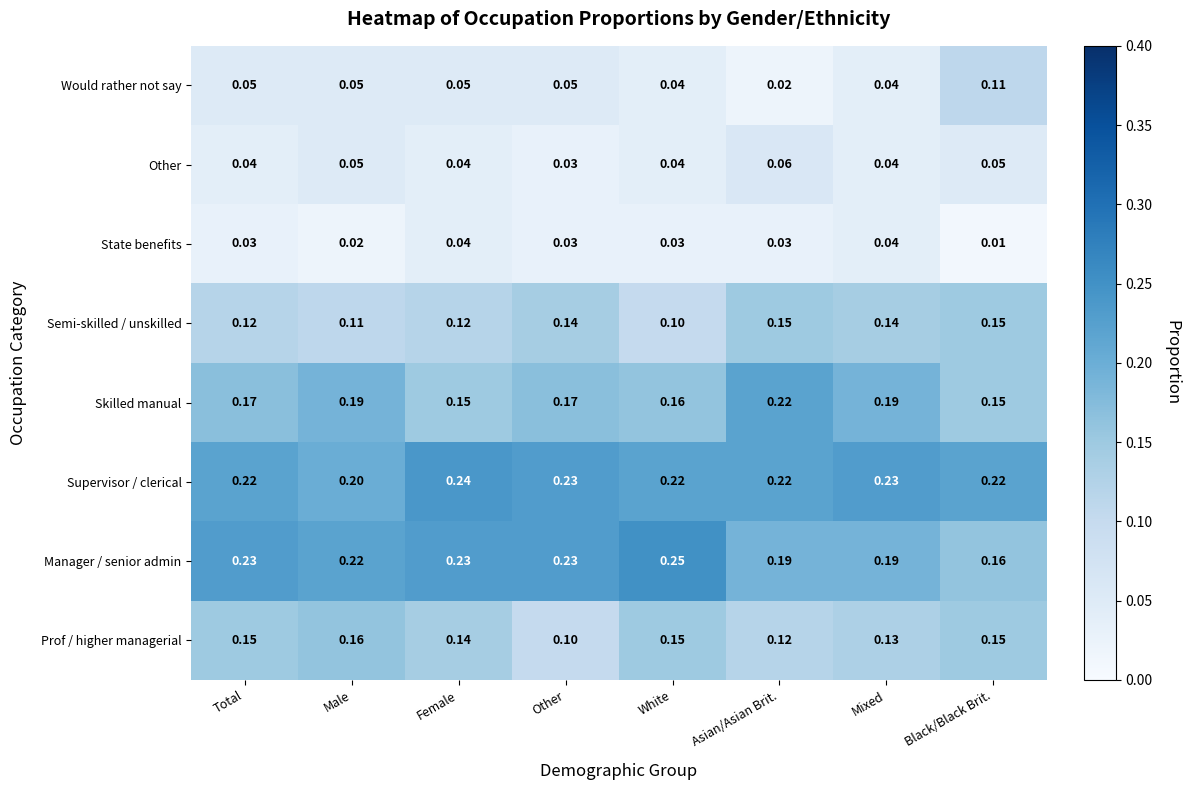

Which label corresponds to the smallest value in the chart?

Black/Black Brit.